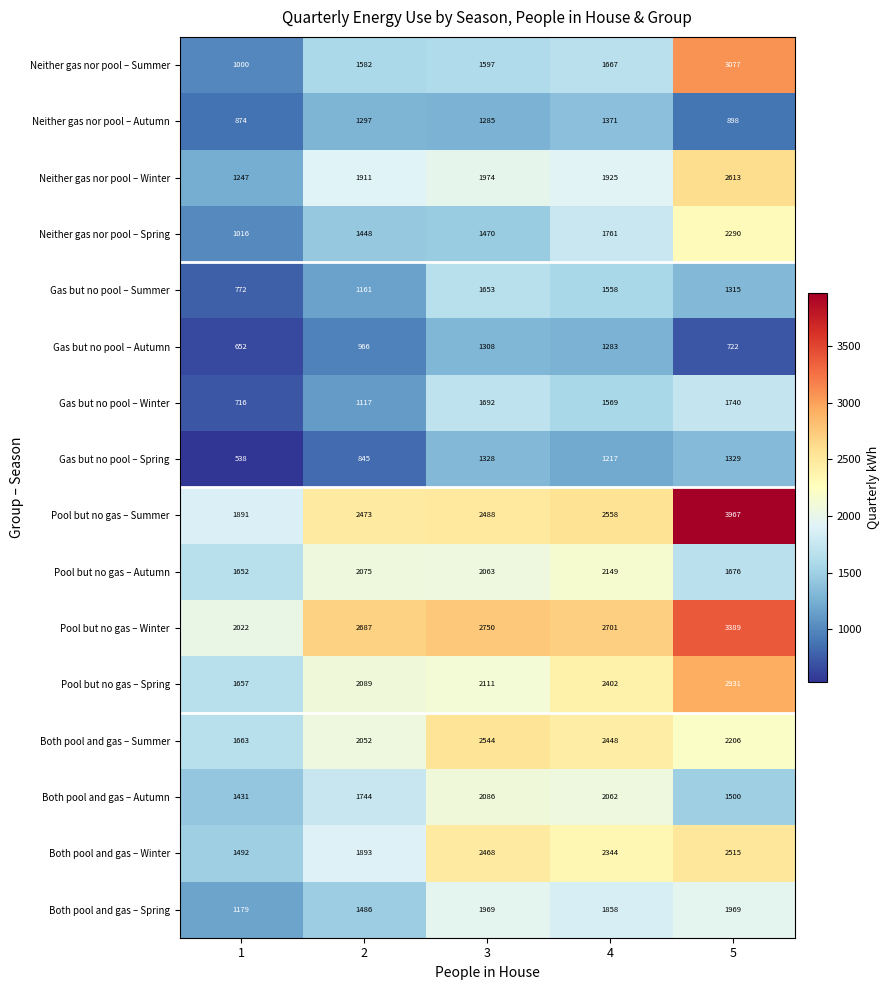

Which series has the largest range (max minus min)?

Neither gas nor pool – Summer